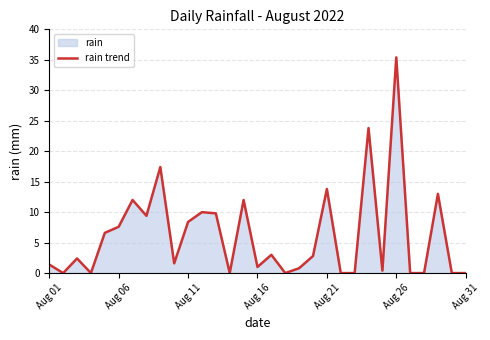

What is the sum of all values?

192.6